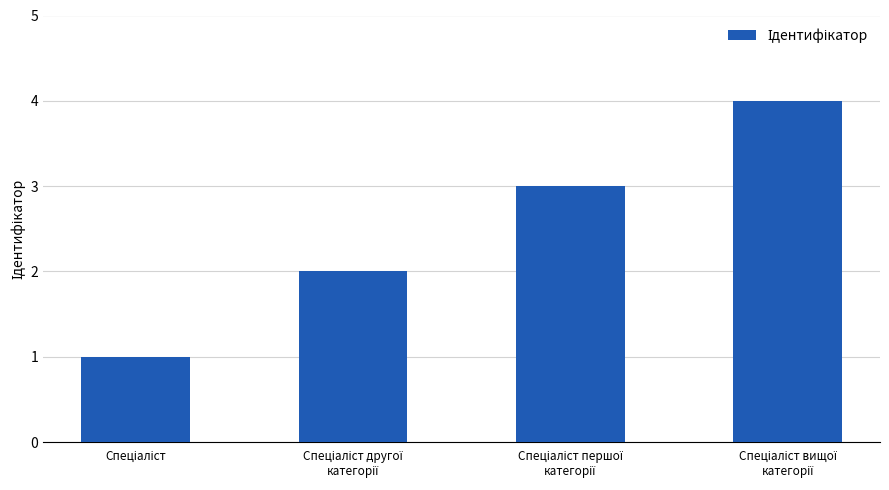

What is the greatest value displayed?

4